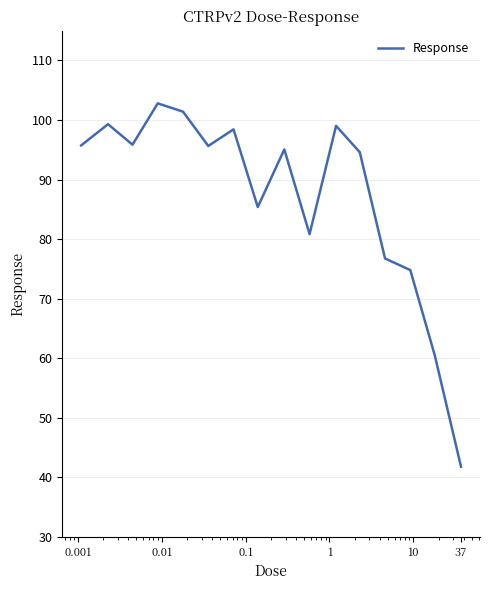

What is the maximum value shown in the chart?

102.8